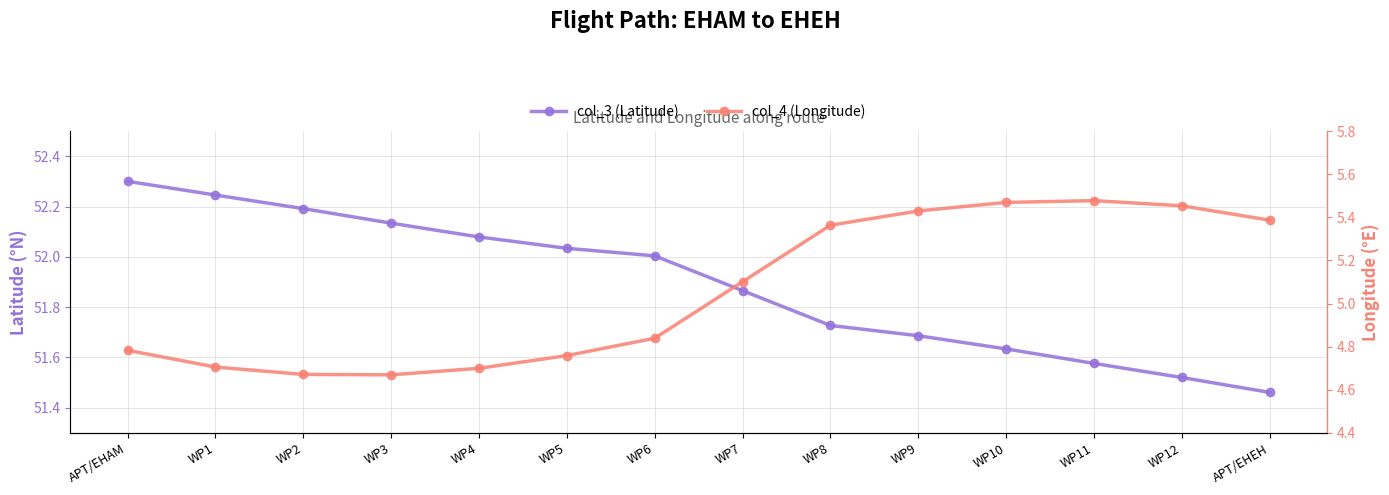

What position from the left is WP7?

8